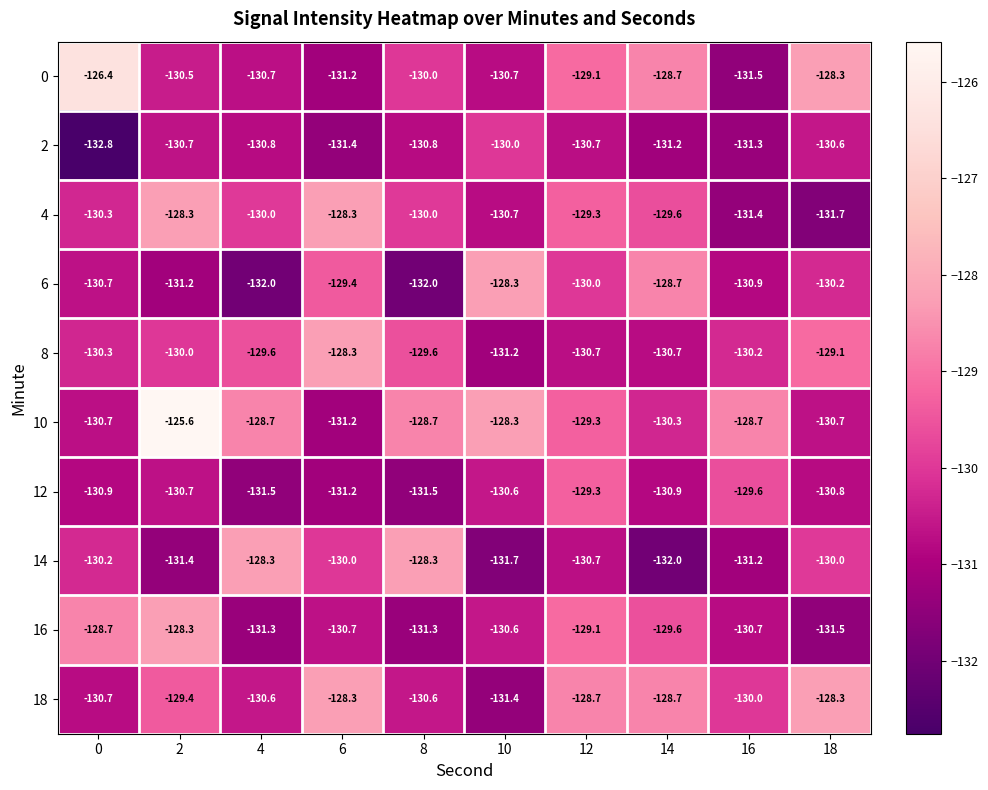

At how many categories does at least one series exceed -132?

10